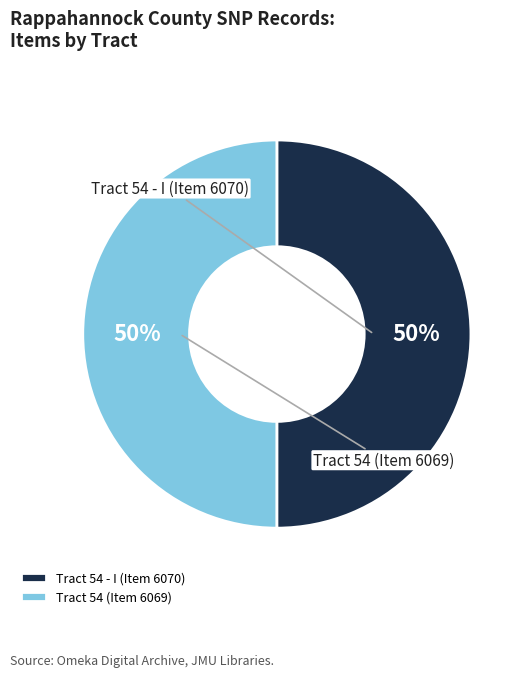

Do Tract 54 (Item 6069) and Tract 54 - I (Item 6070) together represent more than half of the pie?

Yes